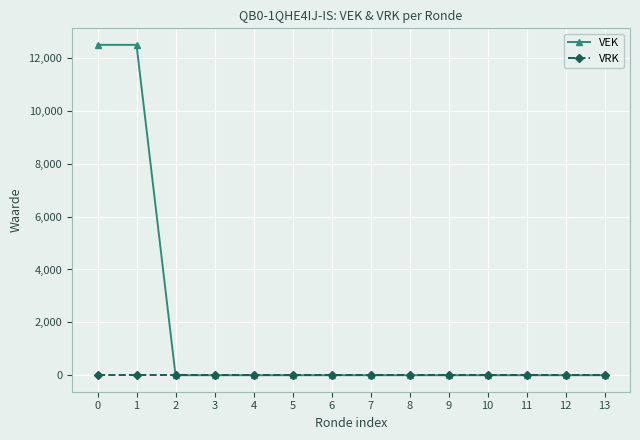

Rank the series by their maximum value, from highest to lowest.

VEK, VRK